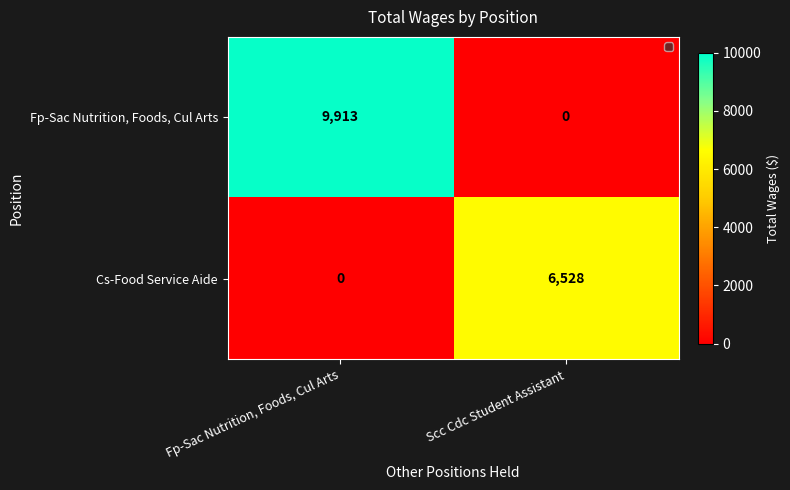

True or false: Fp-Sac Nutrition, Foods, Cul Arts has a value of 9913 at Fp-Sac Nutrition, Foods, Cul Arts.

True